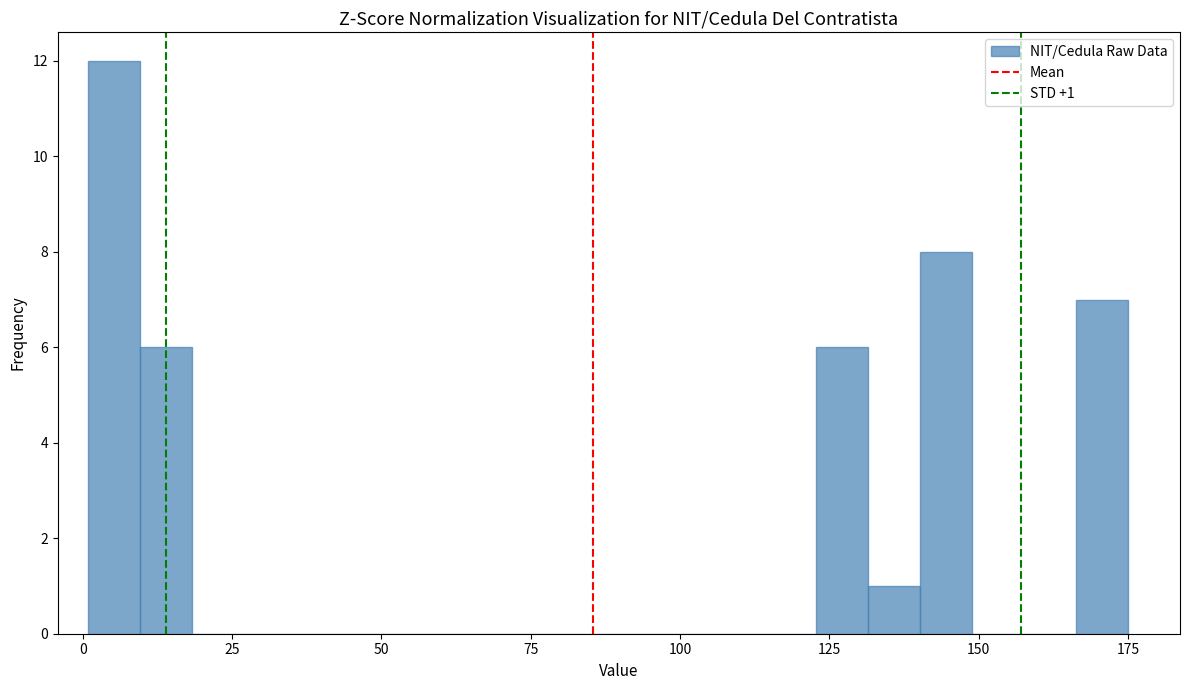

Around what value on the x-axis is the tallest bar? Give the approximate position of its centre, as read against the axis.

5